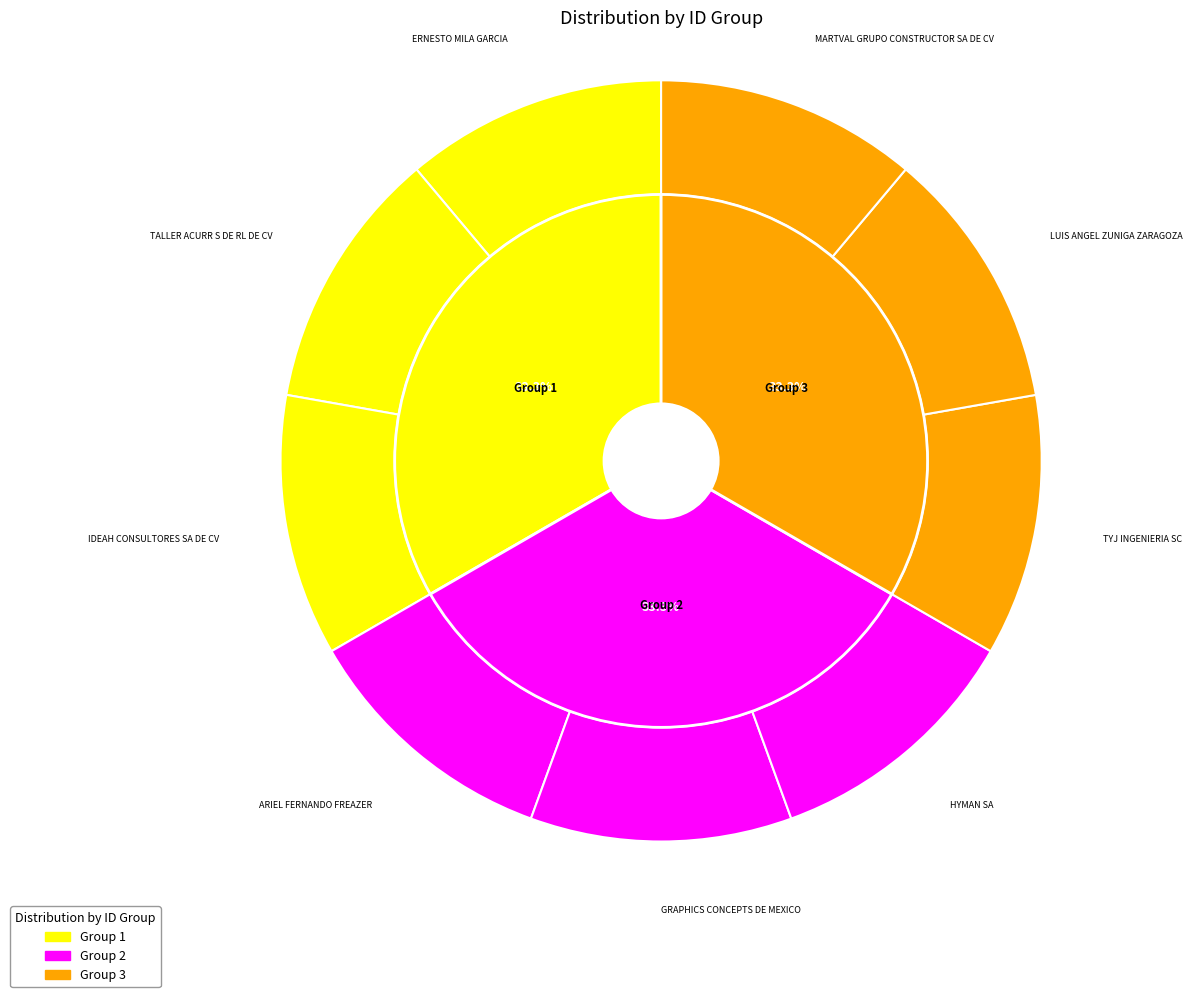

Approximately how many times larger is the value at ARIEL FERNANDO FREAZER compared to TYJ INGENIERIA SC?

0.7